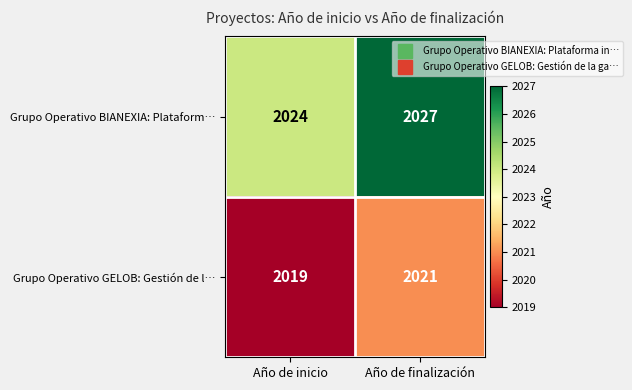

Reading left to right, extract all data points from this chart.

Grupo Operativo BIANEXIA: Plataform…: Año de inicio=2024	Año de finalización=2027
Grupo Operativo GELOB: Gestión de l…: Año de inicio=2019	Año de finalización=2021